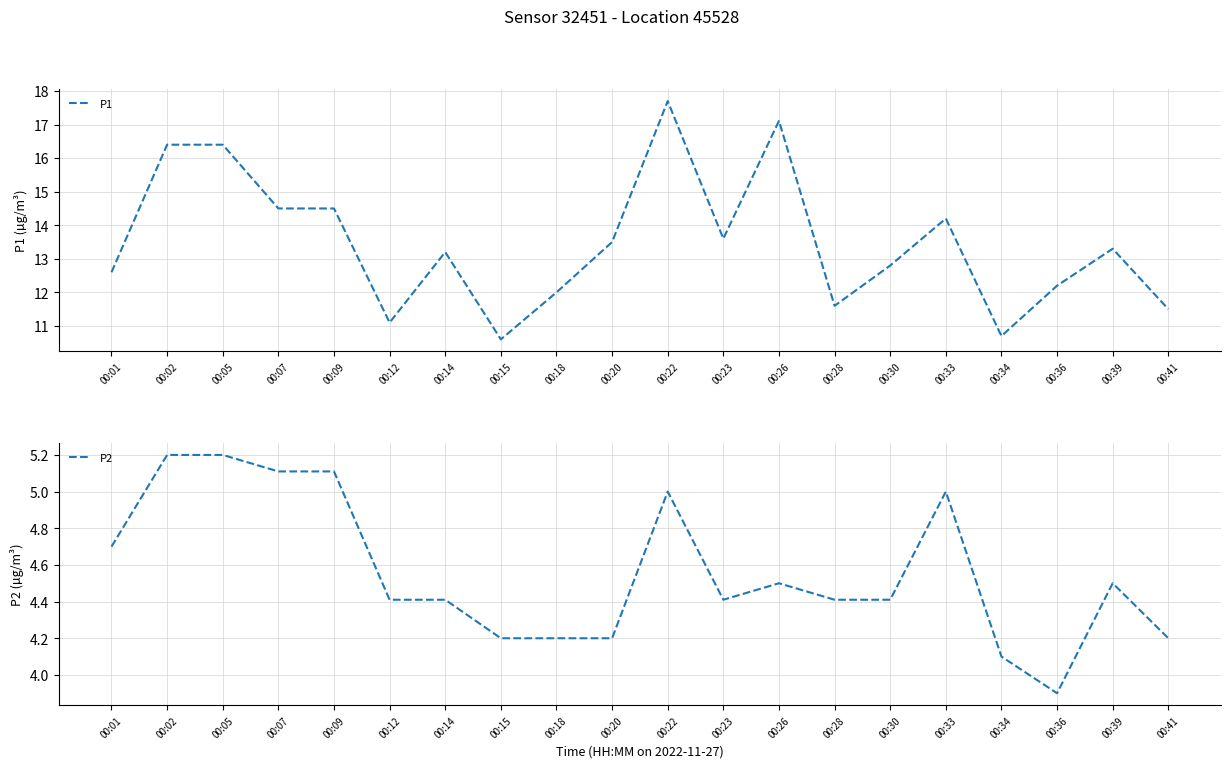

Reading right to left, extract all data points from this chart.

P1: 11.5	13.3	12.2	10.7	14.2	12.8	11.6	17.1	13.6	17.7	13.5	12.0	10.6	13.2	11.1	14.5	14.5	16.4	16.4	12.6
P2: 4.2	4.5	3.9	4.1	5.0	4.4	4.4	4.5	4.4	5.0	4.2	4.2	4.2	4.4	4.4	5.1	5.1	5.2	5.2	4.7